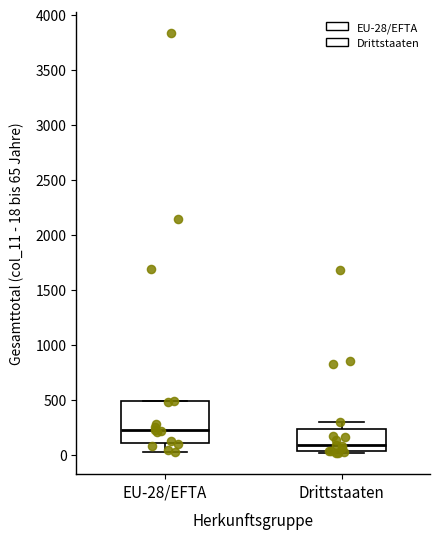

Reading left to right, transcribe this box plot: for each box, give where its median line is, the range the box spans, and where its two whiskers end, as read against the y-axis. The values are not printed on the chart, so give them approximately, as read against the axis.

EU-28/EFTA: median 250, box 100 to 500, whiskers 50 to 500
Drittstaaten: median 100, box 50 to 250, whiskers 0 to 300